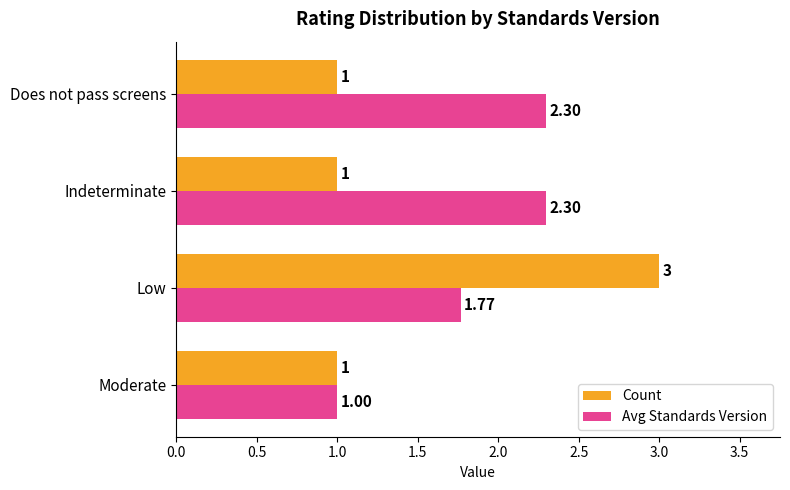

Which series has the largest range (max minus min)?

Count